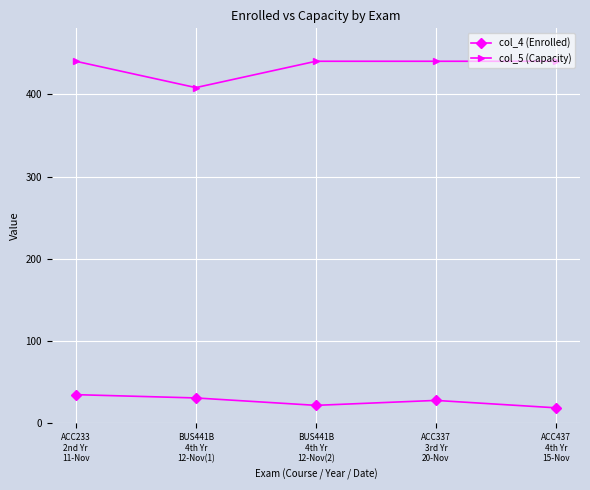

How many lines are shown in the chart?

2